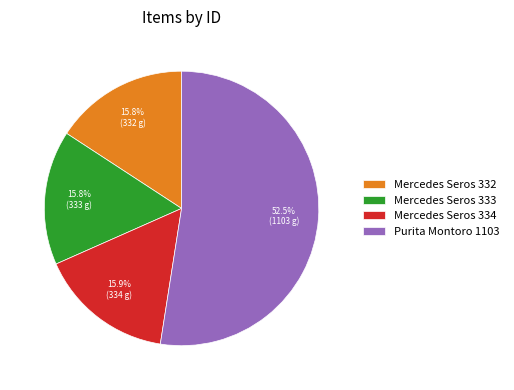

What is the largest slice in the pie chart?

Purita Montoro 1103